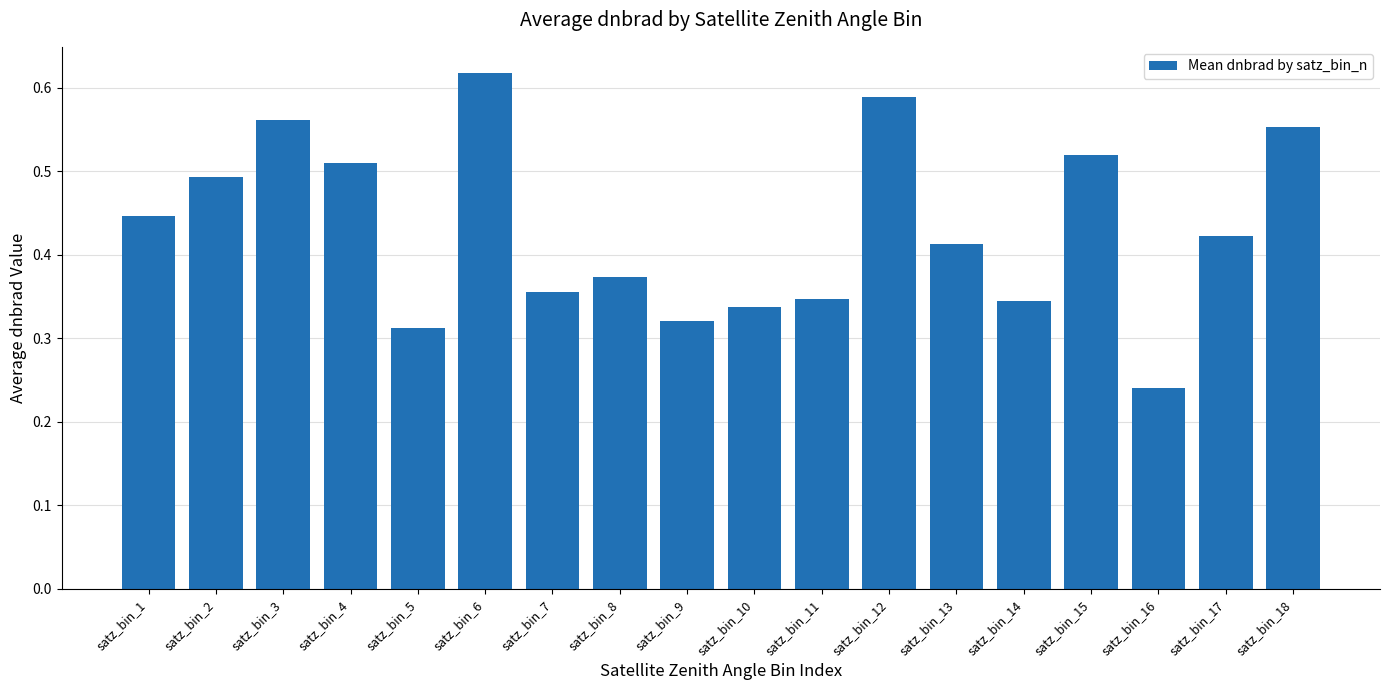

How many data points does each series have?

18